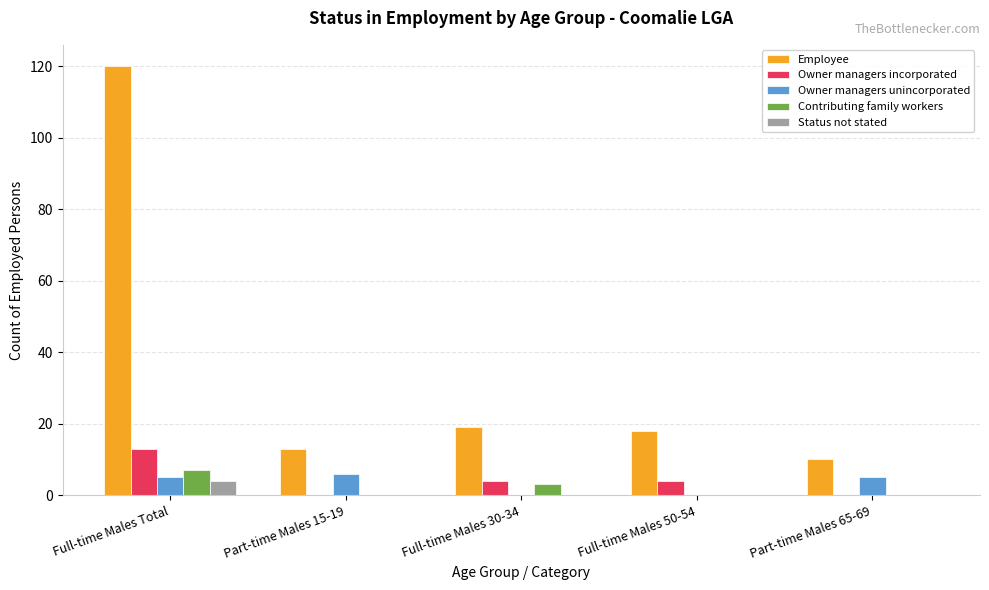

Which series has the largest total across all categories?

Employee